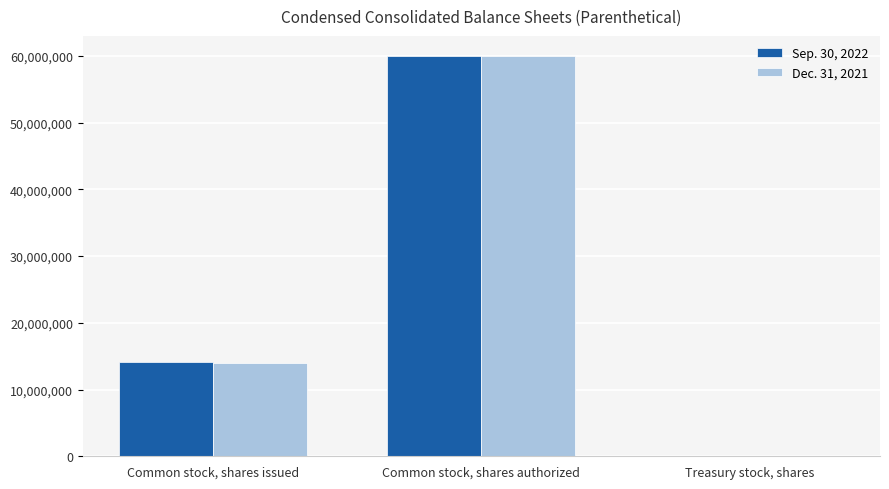

At which category is the sum across all series the highest?

Common stock, shares authorized